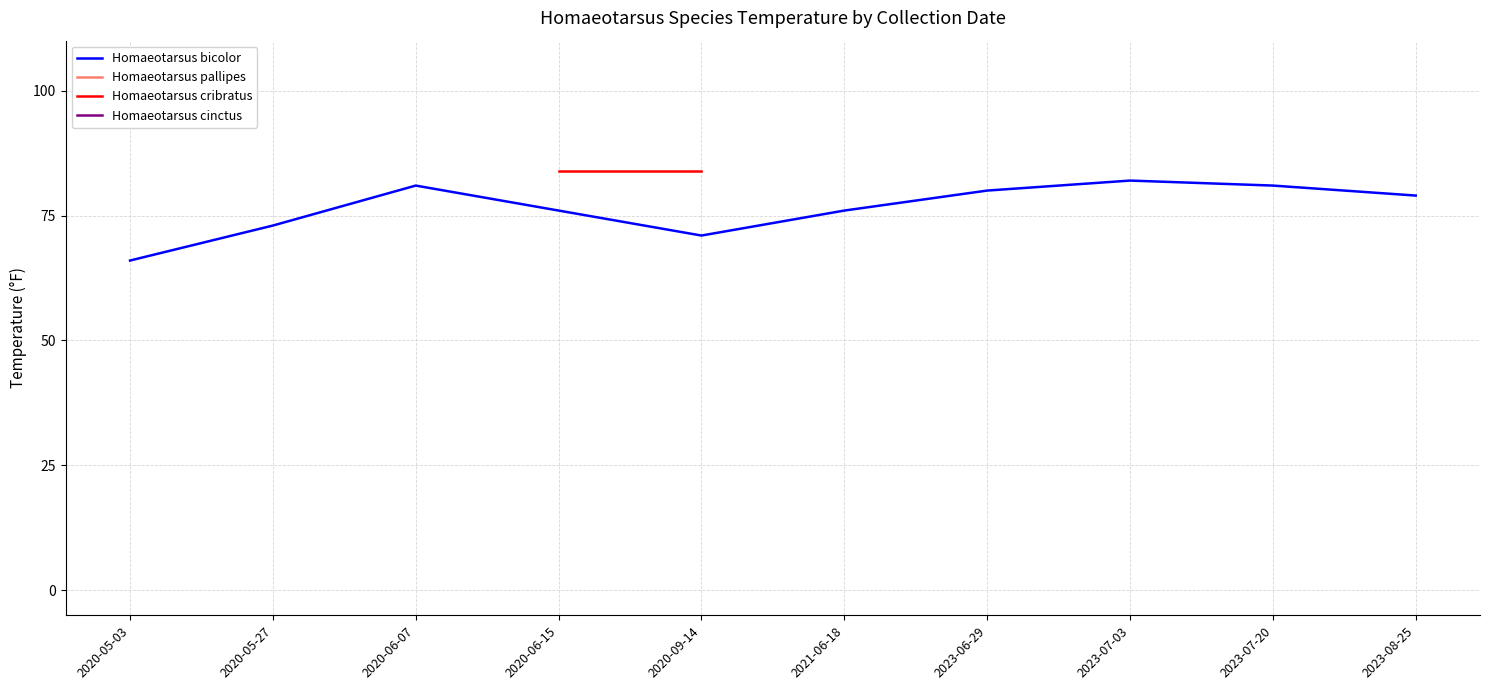

What position from the right is 2020-05-27?

9